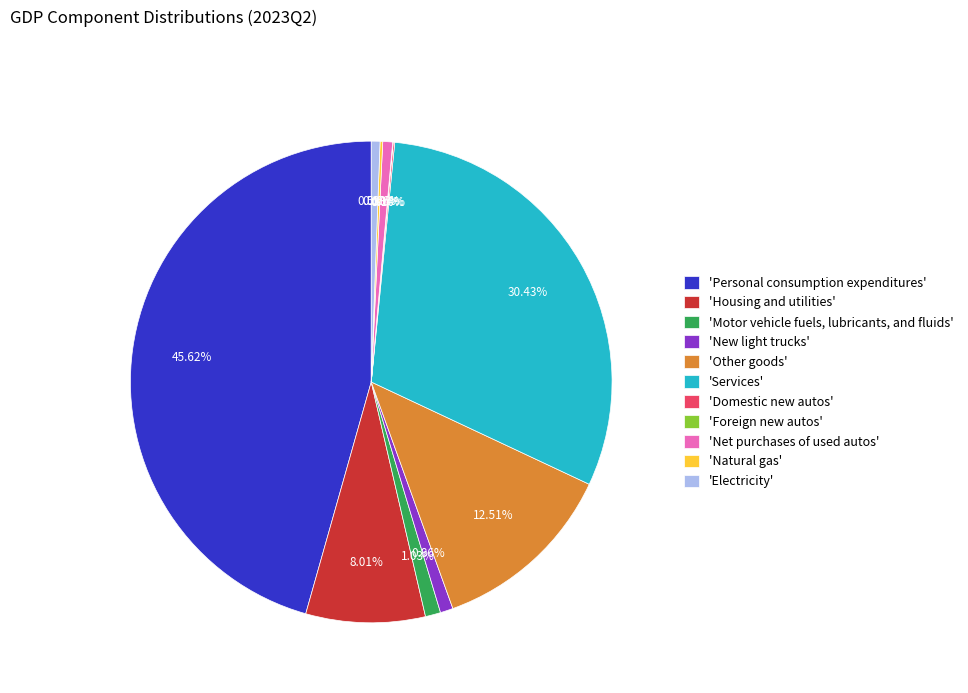

Is there a majority slice in this chart?

No